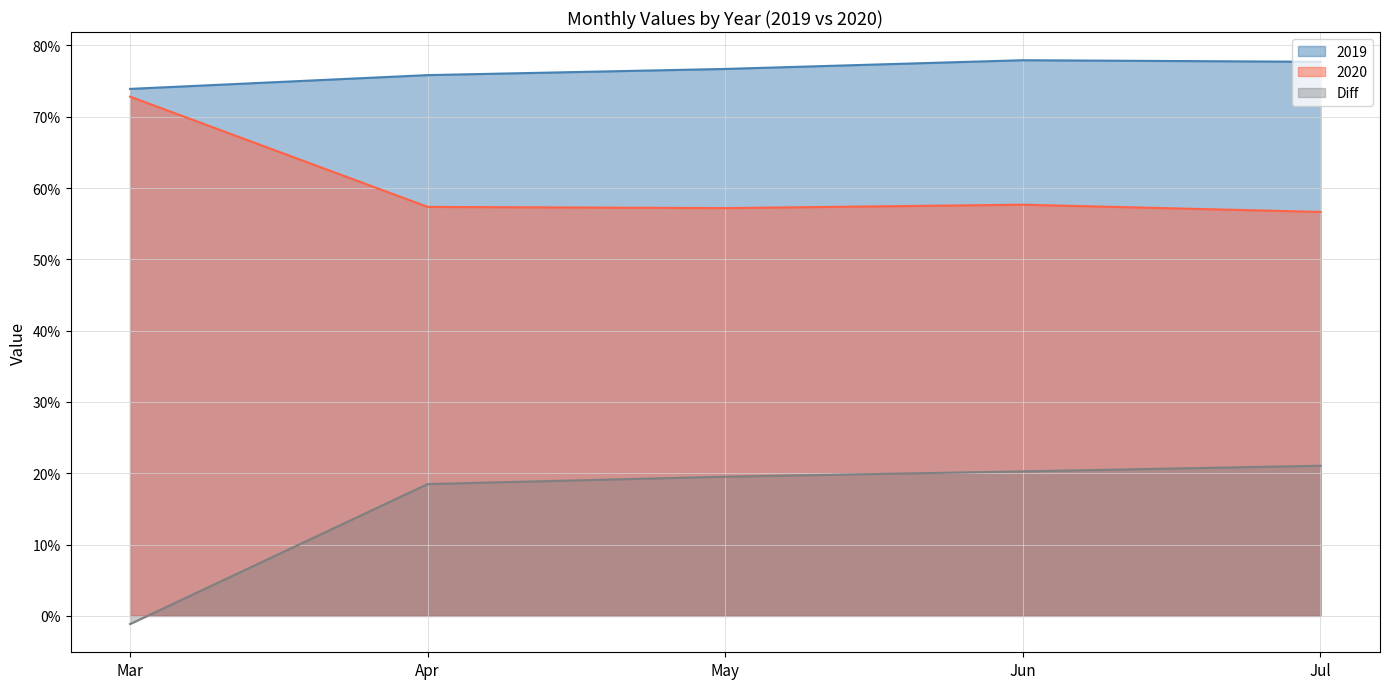

What is the sum of all Diff values?

0.8